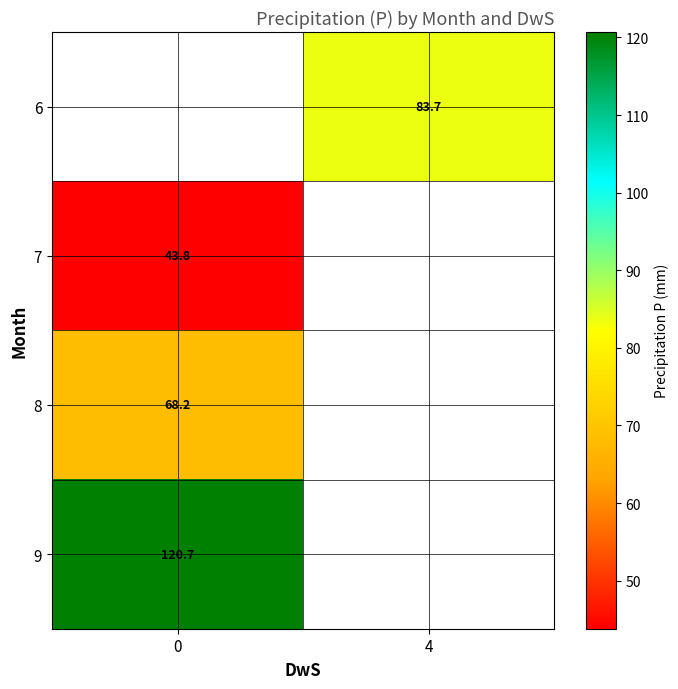

True or false: 9 has a value of 120.7 at 0.

True